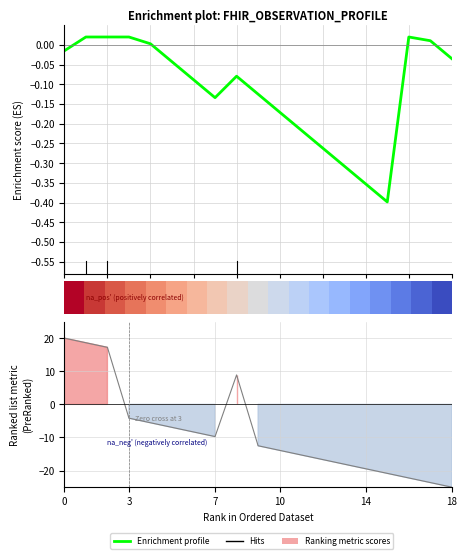

Which category has the lowest value in the Enrichment profile series?

15